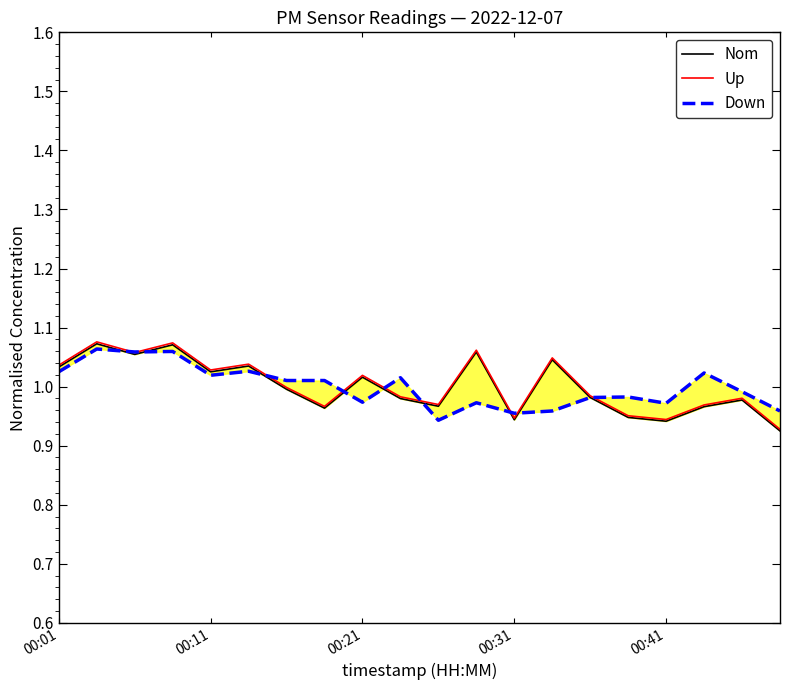

Which series has the widest spread of values?

Up